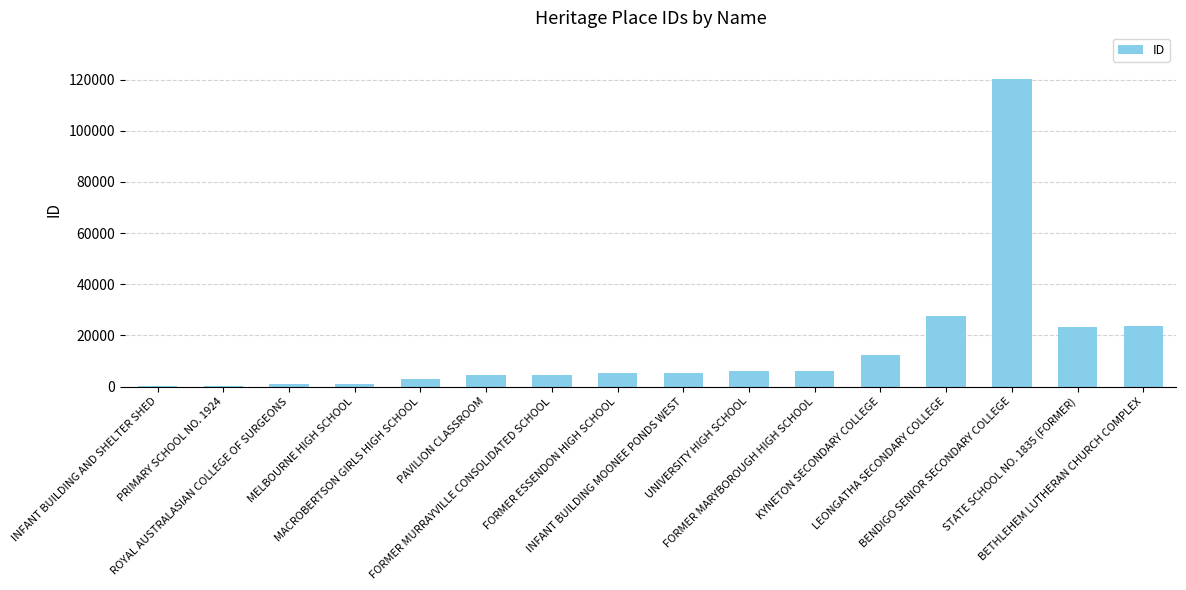

What is the average value?

15244